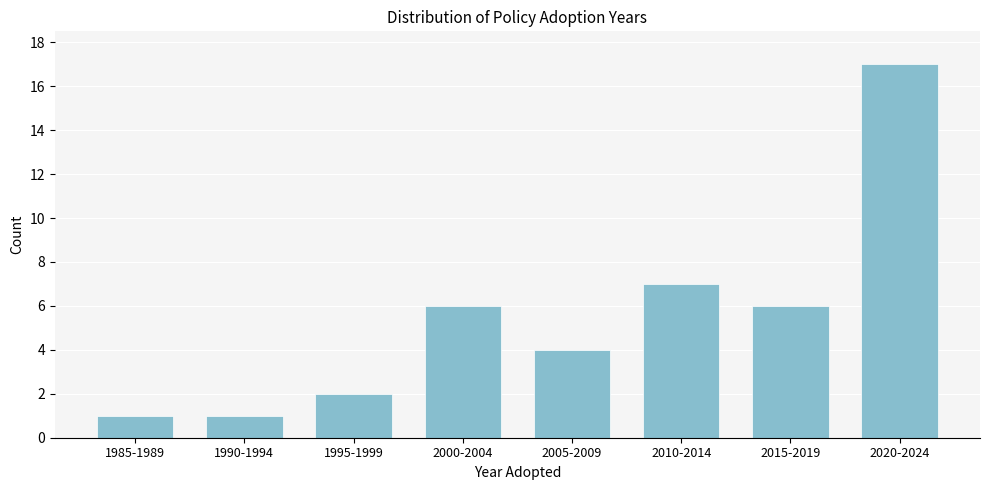

Reading left to right, list all the values displayed in this chart.

1985-1989=1	1990-1994=1	1995-1999=2	2000-2004=6	2005-2009=4	2010-2014=7	2015-2019=6	2020-2024=17